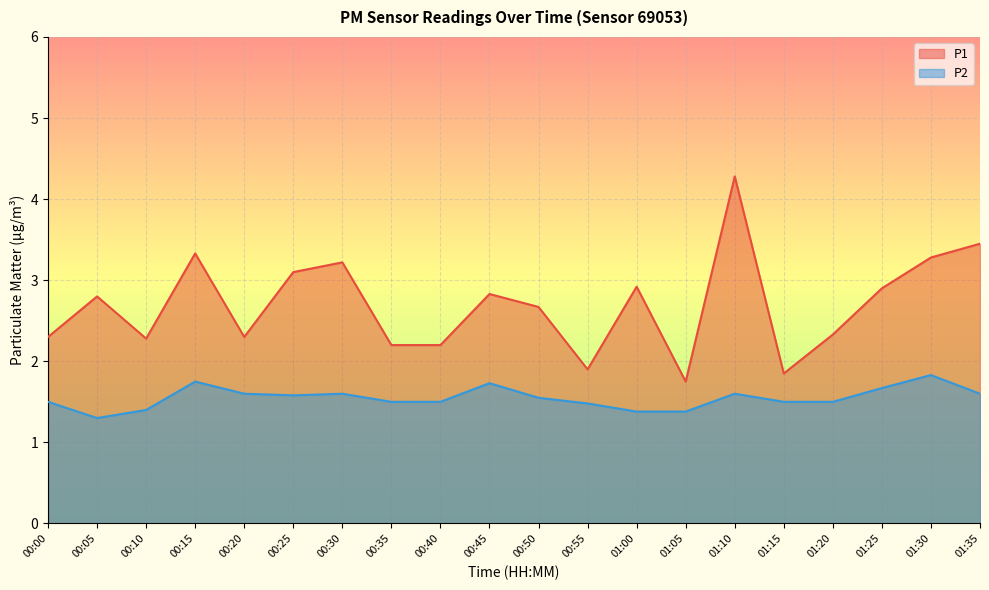

Count the number of data series in this chart.

2